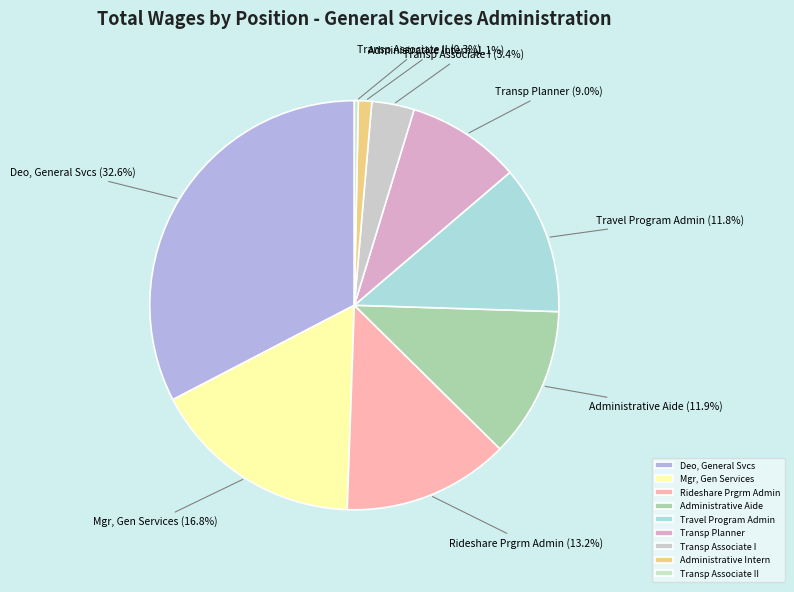

What portion of the pie excludes Transp Associate I?

96.6%